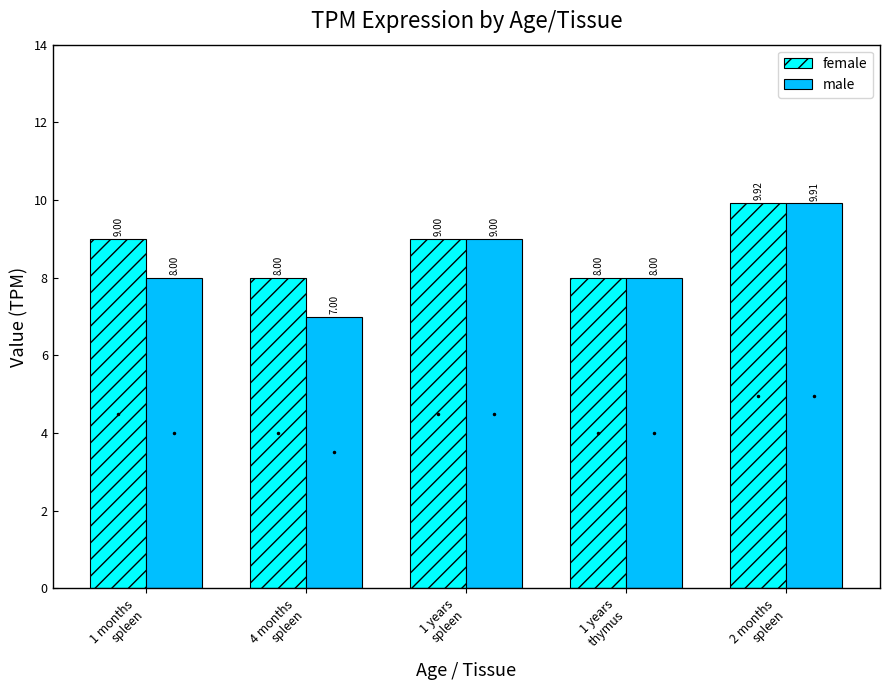

Reading left to right, transcribe all the data shown in this chart.

female: 9.0	8.0	9.0	8.0	9.9
male: 8.0	7.0	9.0	8.0	9.9